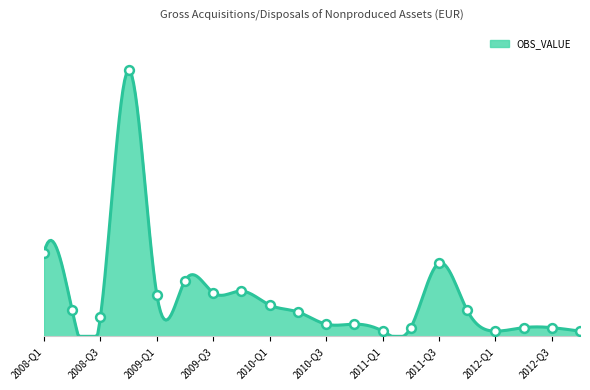

Which has a higher value, 2008-Q3 or 2012-Q3?

2008-Q3